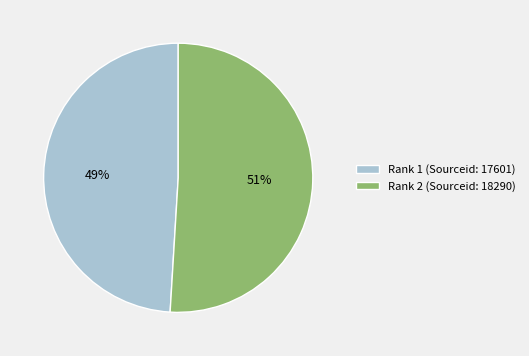

Does Rank 2 (Sourceid: 18290) account for over 50% of the chart?

Yes